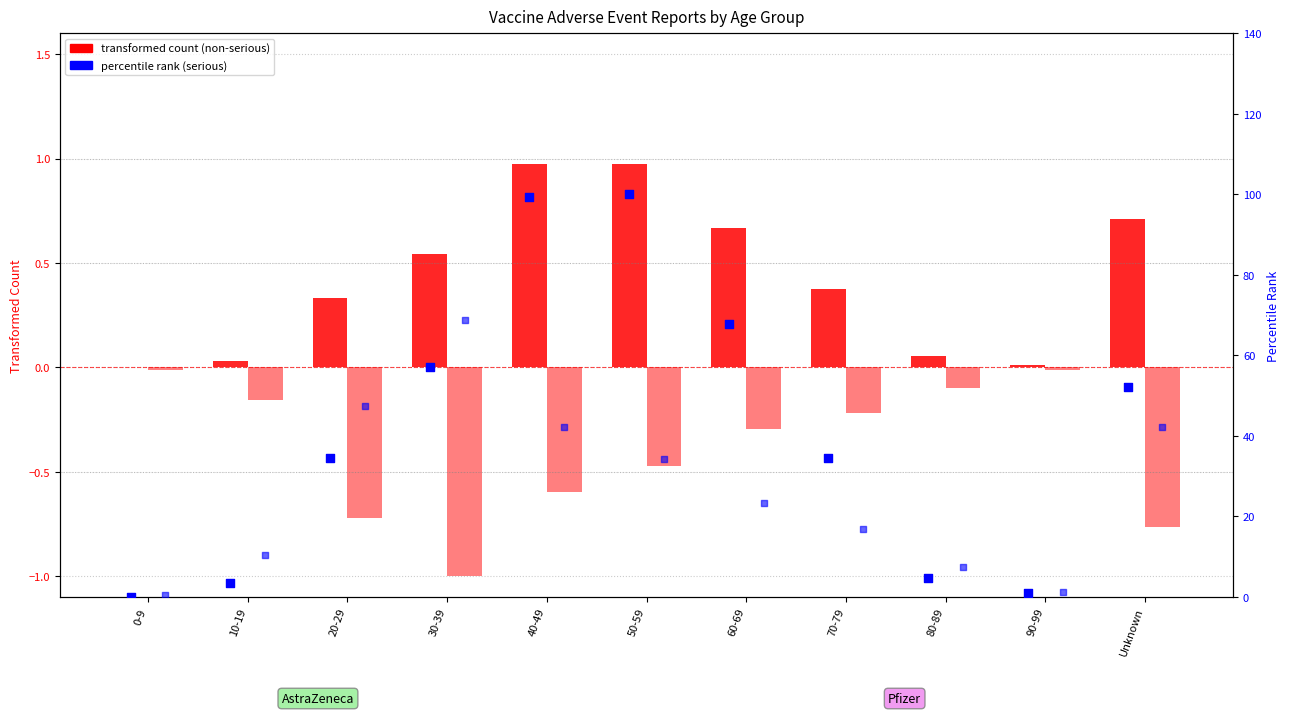

Is the value of AstraZeneca Non-serious (transformed) at 0-9 greater than the value of AstraZeneca Serious (percentile) at 0-9?

No